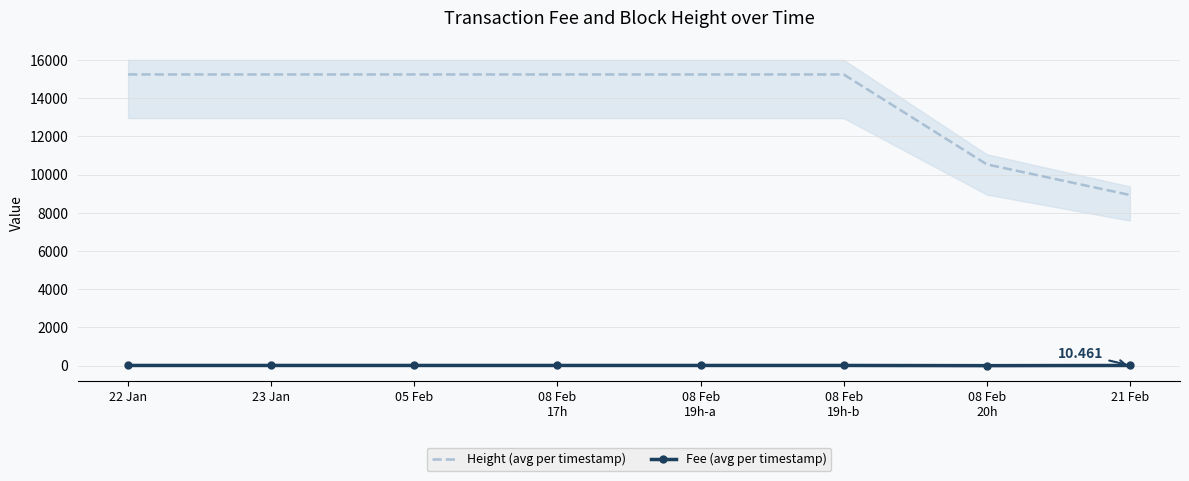

The Fee (avg per timestamp) series shows 3.8 at 08 Feb
17h. True or false?

False